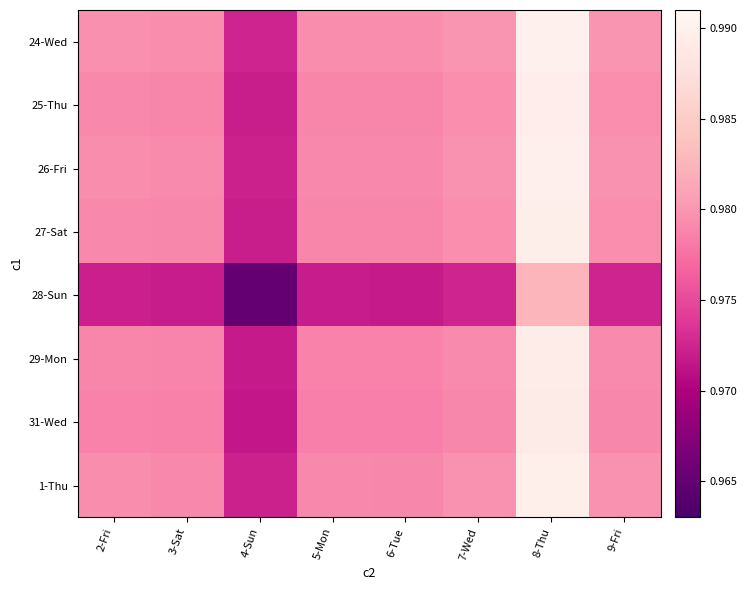

At which category is the sum across all series the highest?

8-Thu